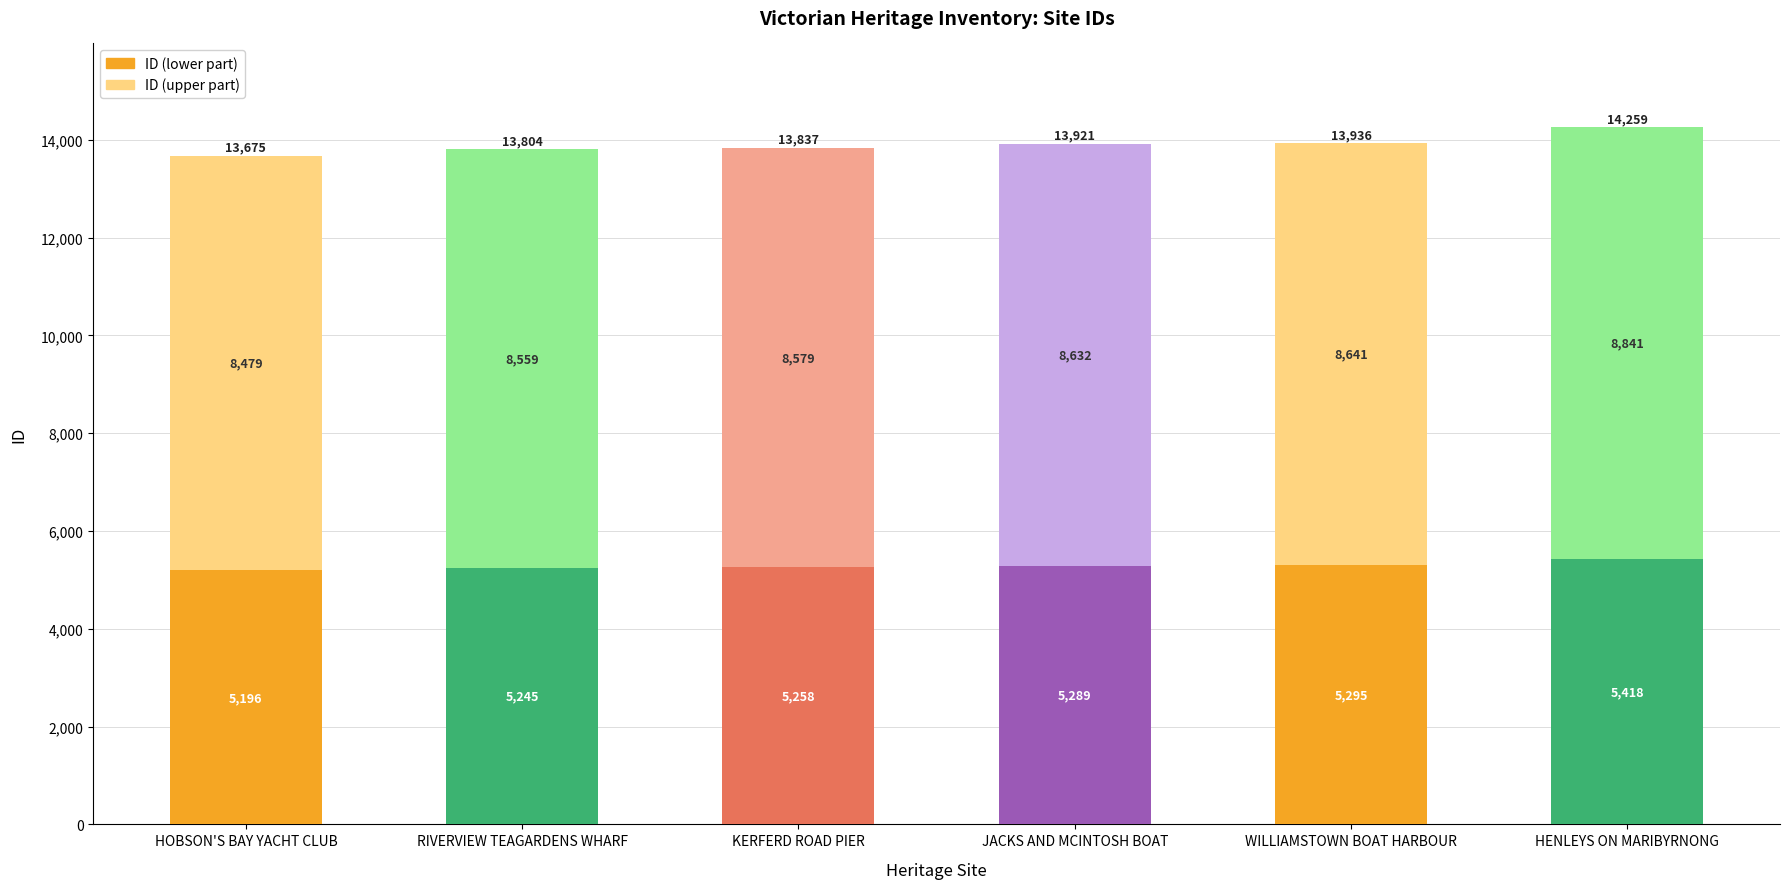

What is the sum of the ID (lower part) values at HOBSON'S BAY YACHT CLUB and KERFERD ROAD PIER?

10454